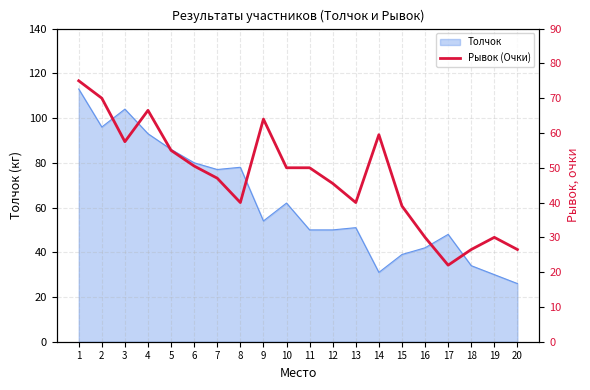

The value of Толчок at 16 is 56. True or false?

False